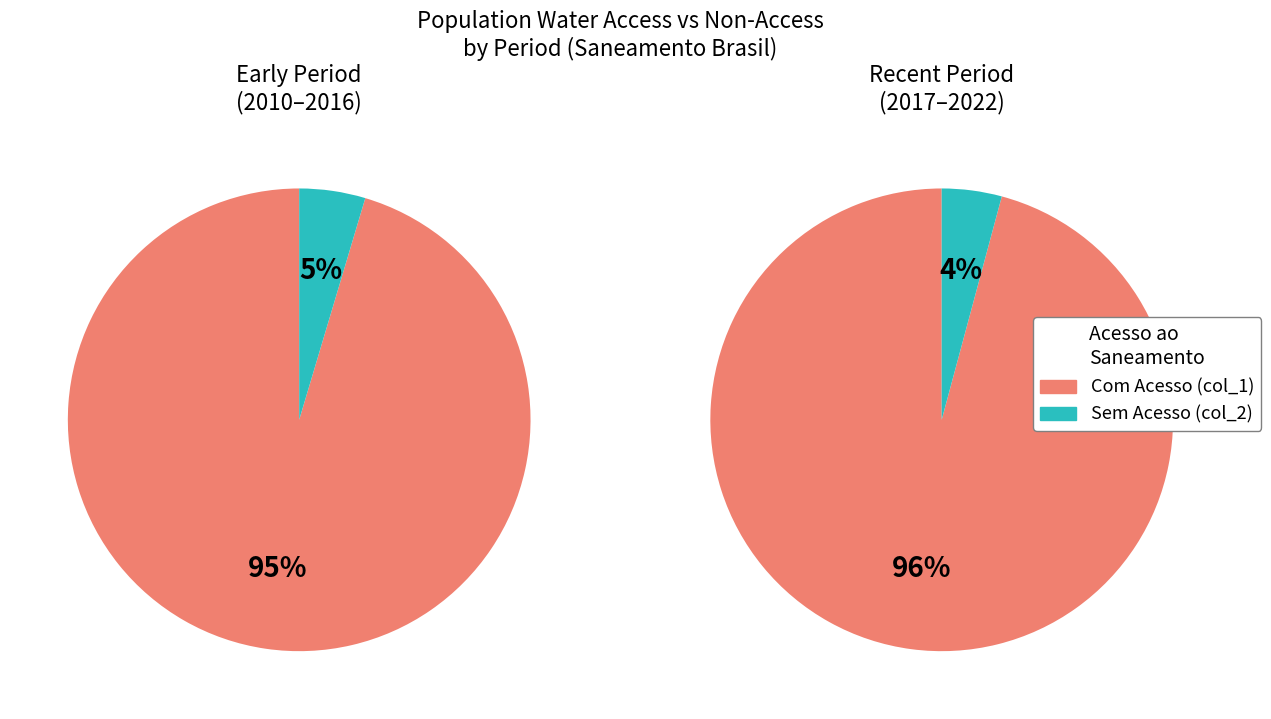

Is 2018 the majority of the pie?

No